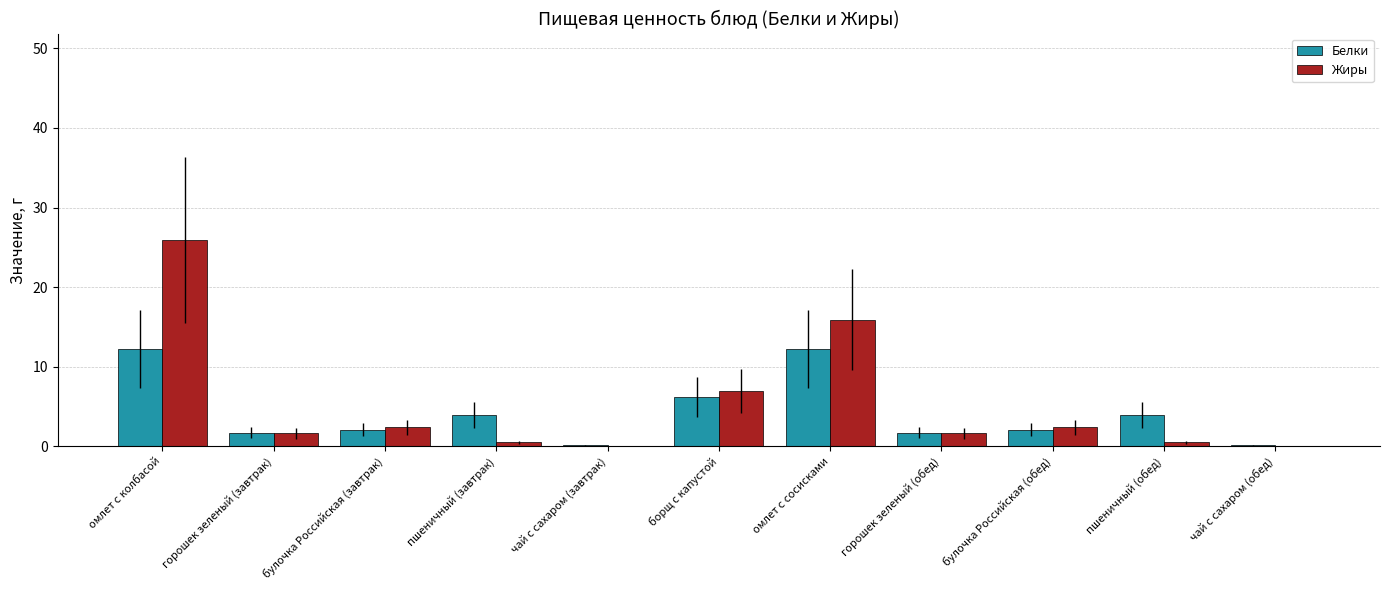

What is the highest value of the Жиры series?

25.9